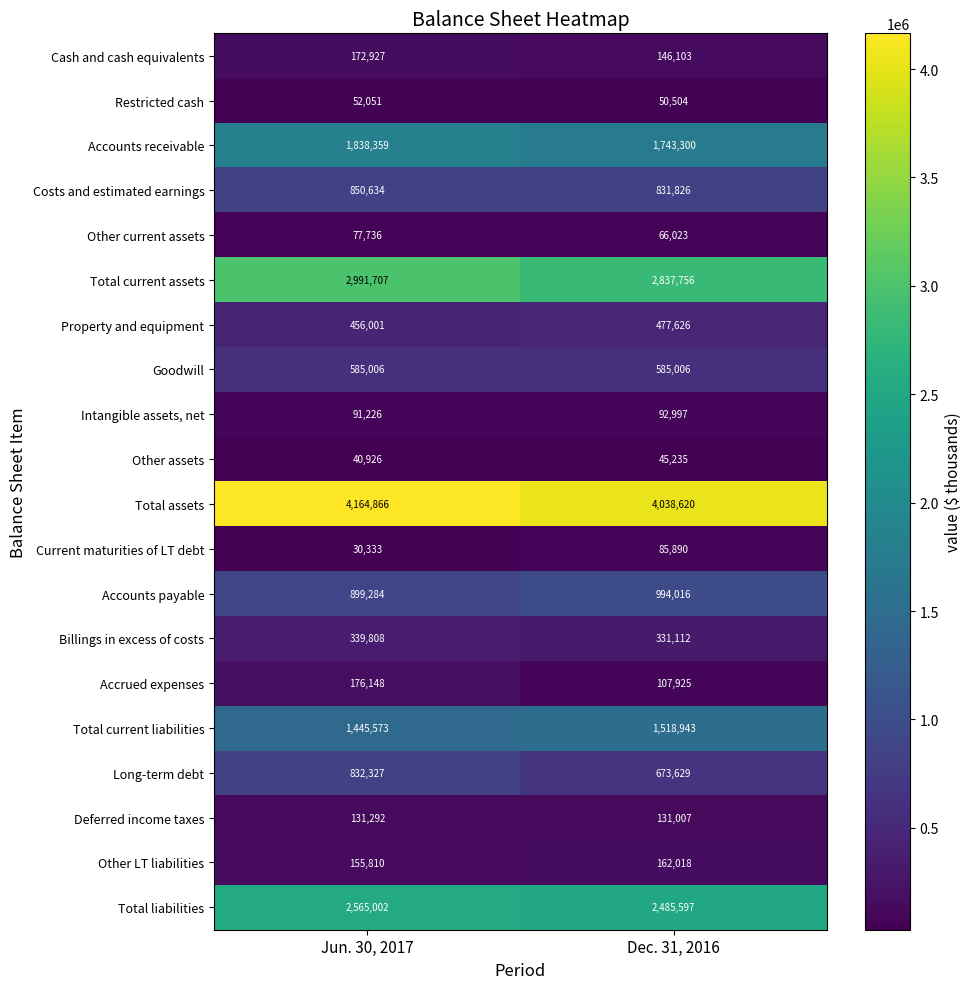

What is the difference between the maximum and minimum values in the Other LT liabilities series?

6208